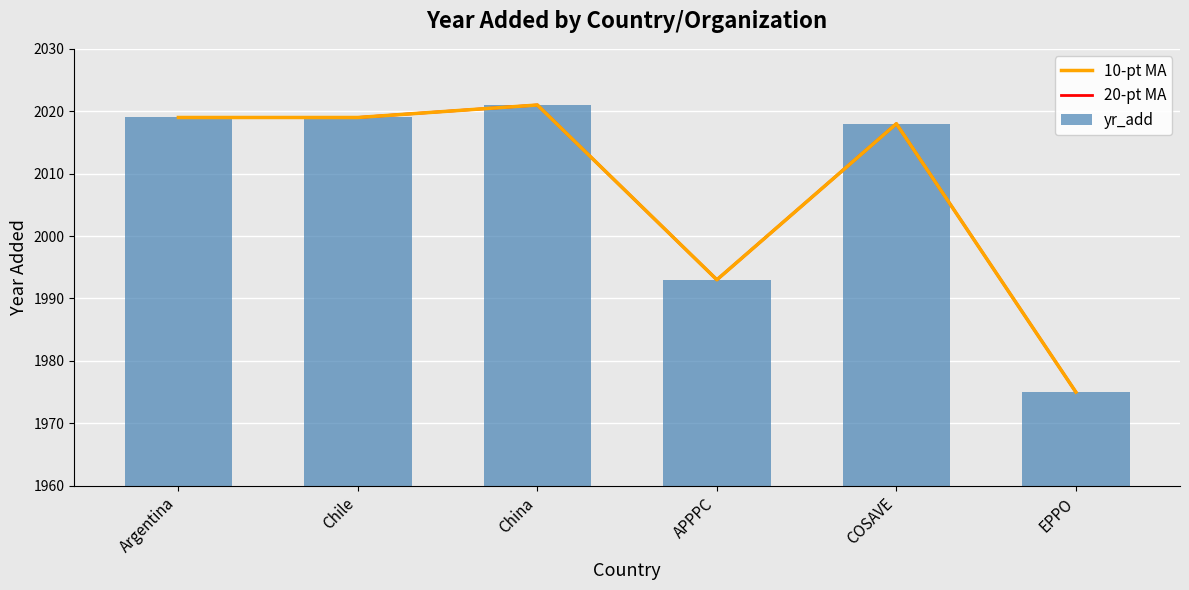

At which label does 10-pt MA first exceed 2019?

China